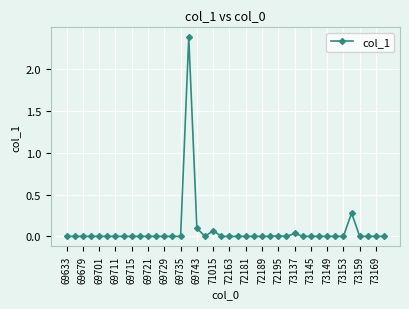

What is the greatest value displayed?

2.4